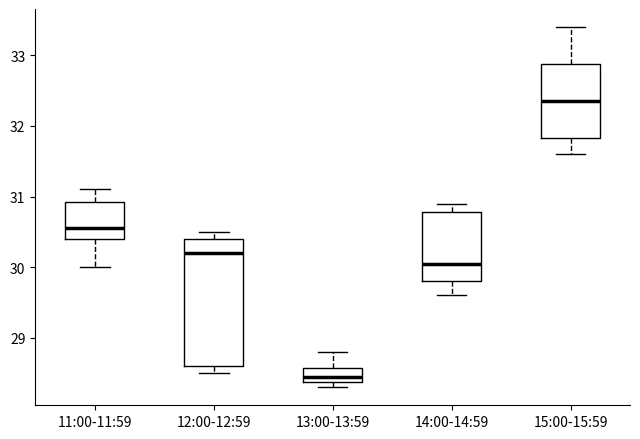

Comparing the boxes themselves (not the whiskers), which one is the tallest?

12:00-12:59